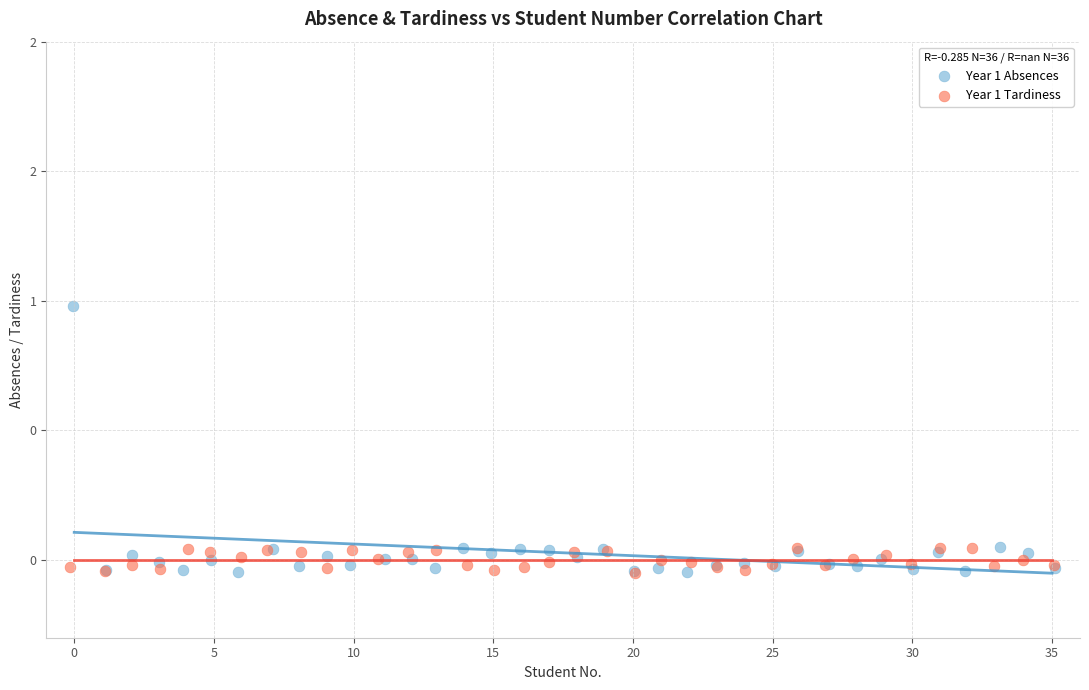

What are all the series names shown in the legend?

Year 1 Absences, Year 1 Tardiness